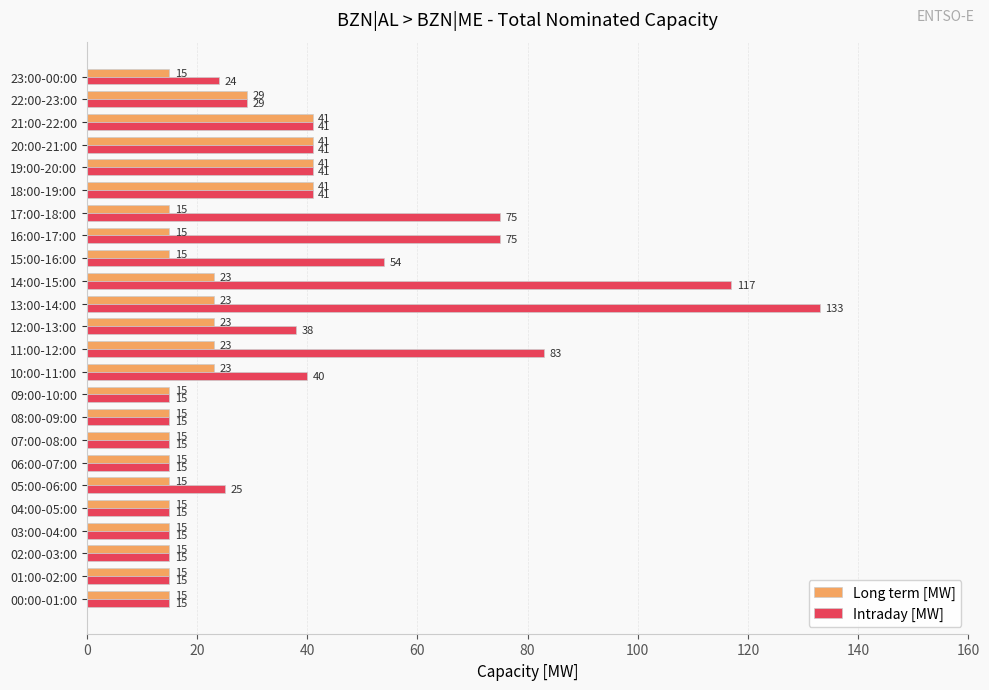

The Long term [MW] series shows 24 at 20:00-21:00. True or false?

False